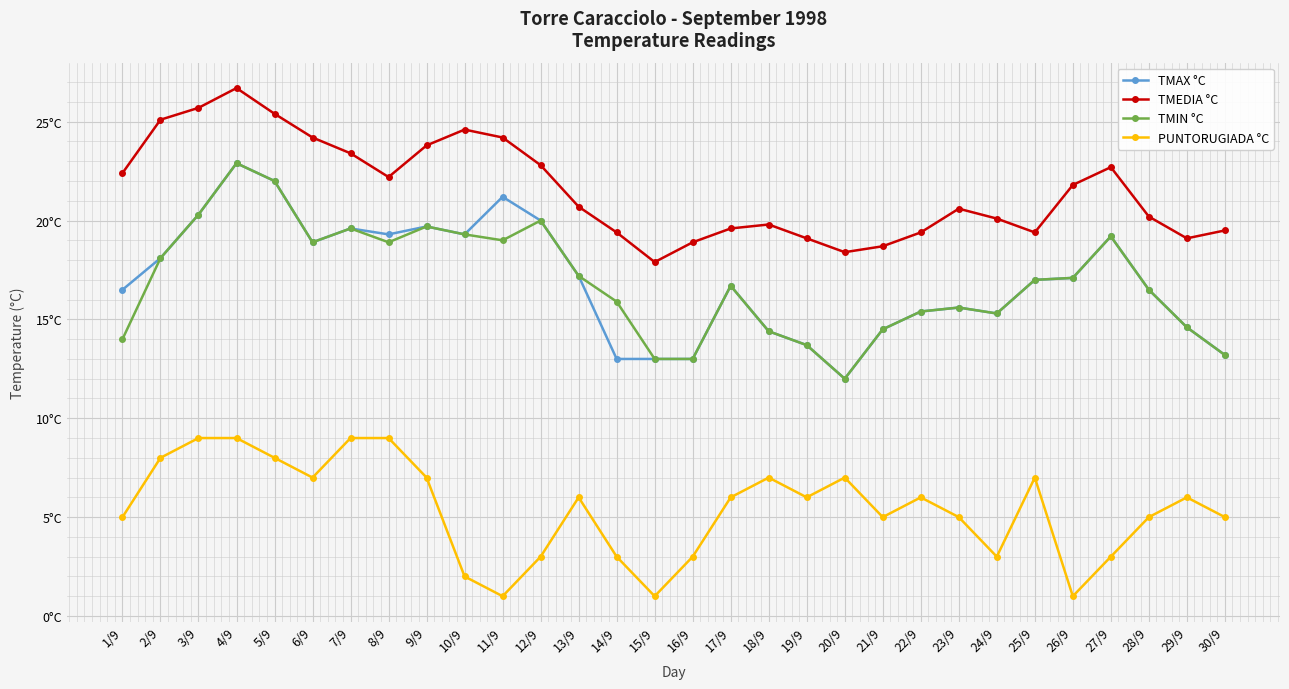

Where does the PUNTORUGIADA °C series first go above 6?

2/9